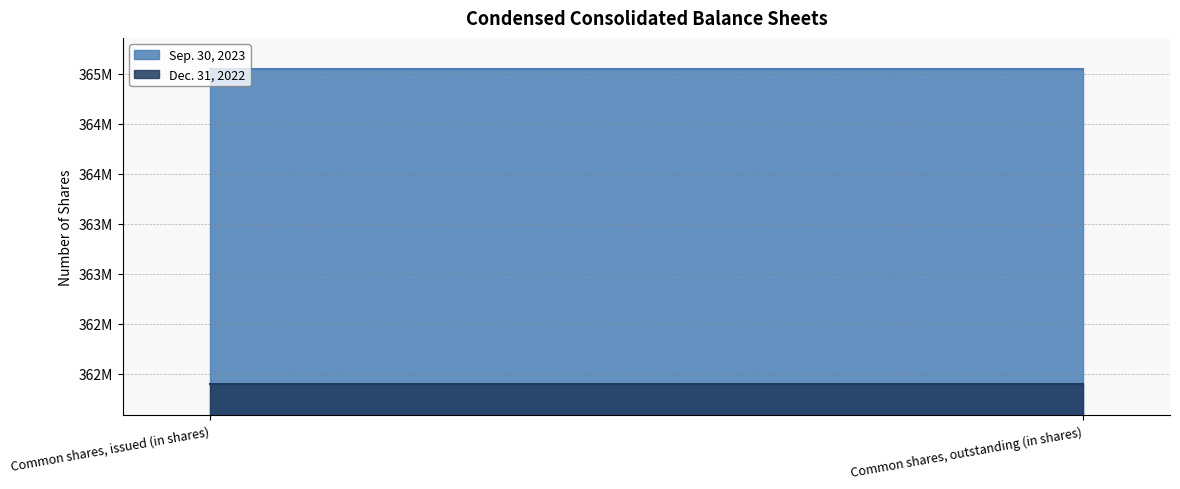

What are all the series names shown in the legend?

Sep. 30, 2023, Dec. 31, 2022